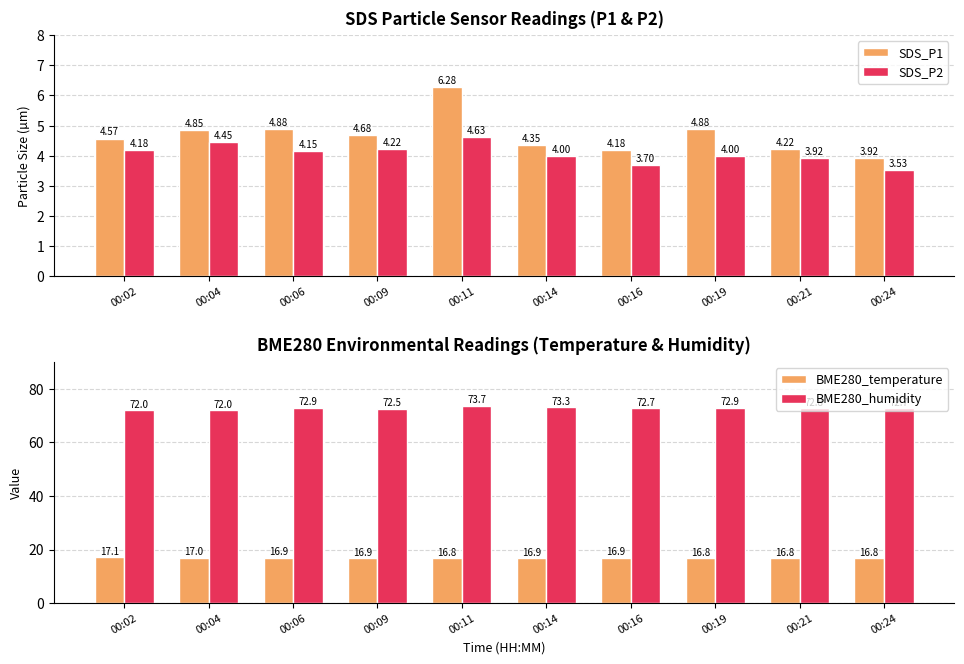

Is it true that SDS_P1 equals 4.3 at 00:14?

True